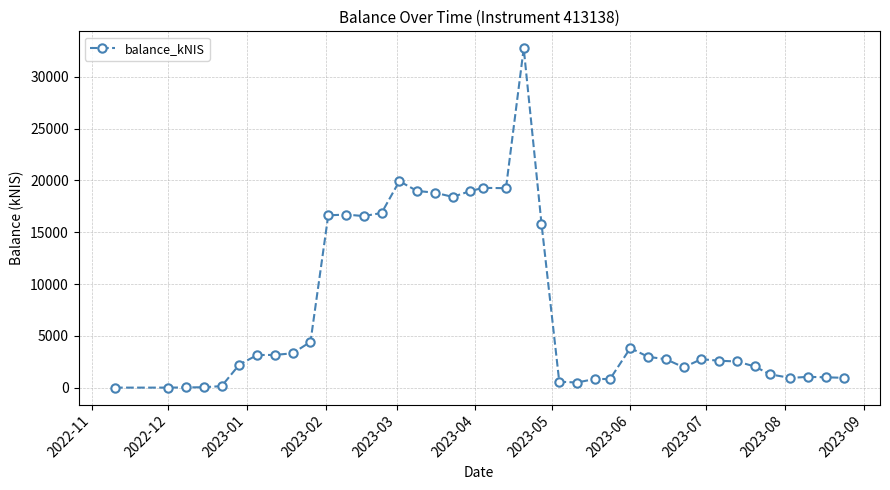

What is the difference between the maximum and minimum values?

32765.3